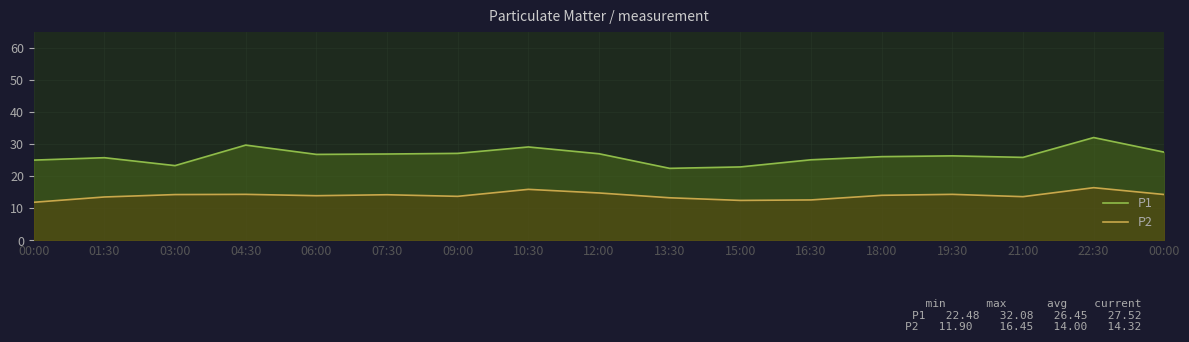

What is the sum of all P1 values?

449.6